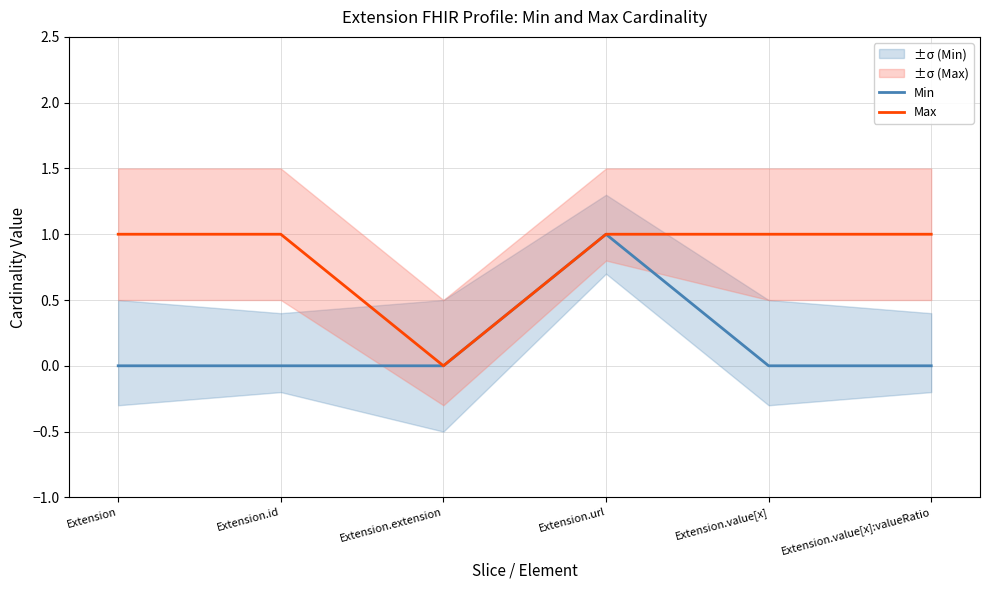

True or false: Min and Max intersect in this chart.

False